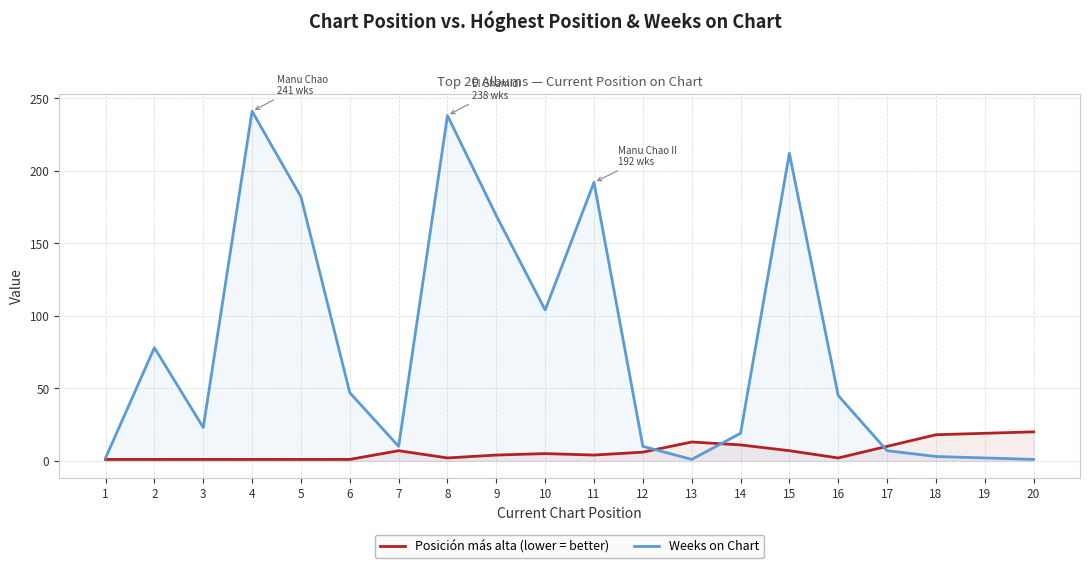

How many interior local peaks does the Posición más alta (lower = better) series have?

3